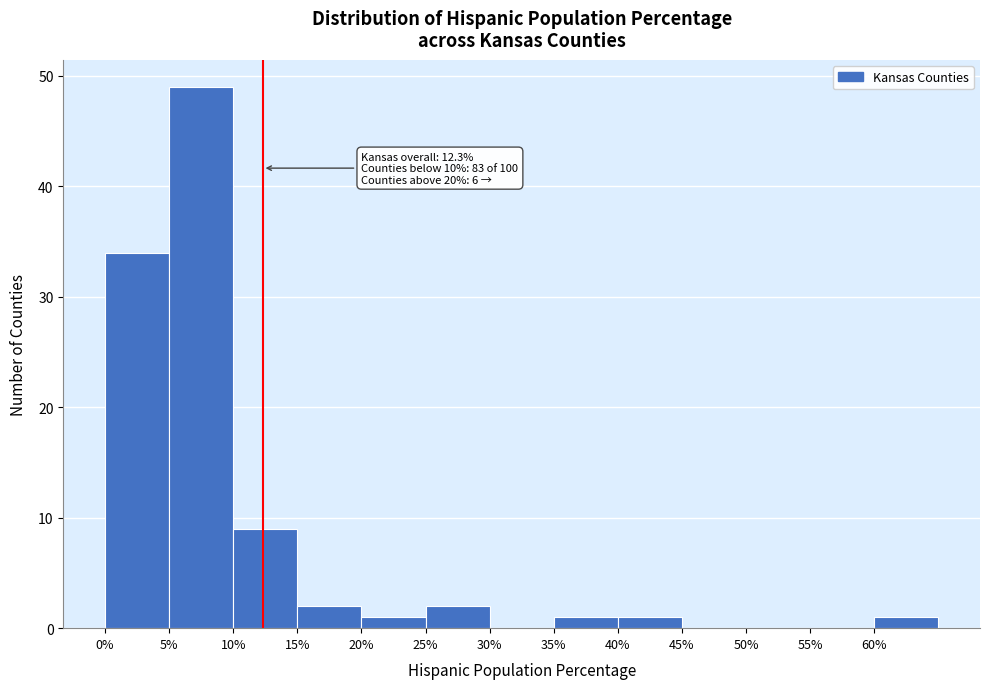

Which range on the x-axis has the tallest bar?

5 to 10